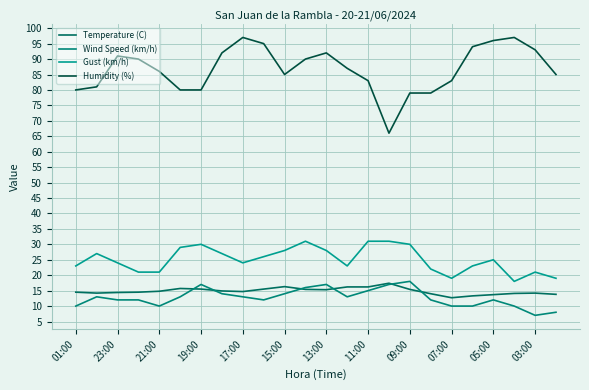

What is the minimum value for Humidity (%)?

66.0